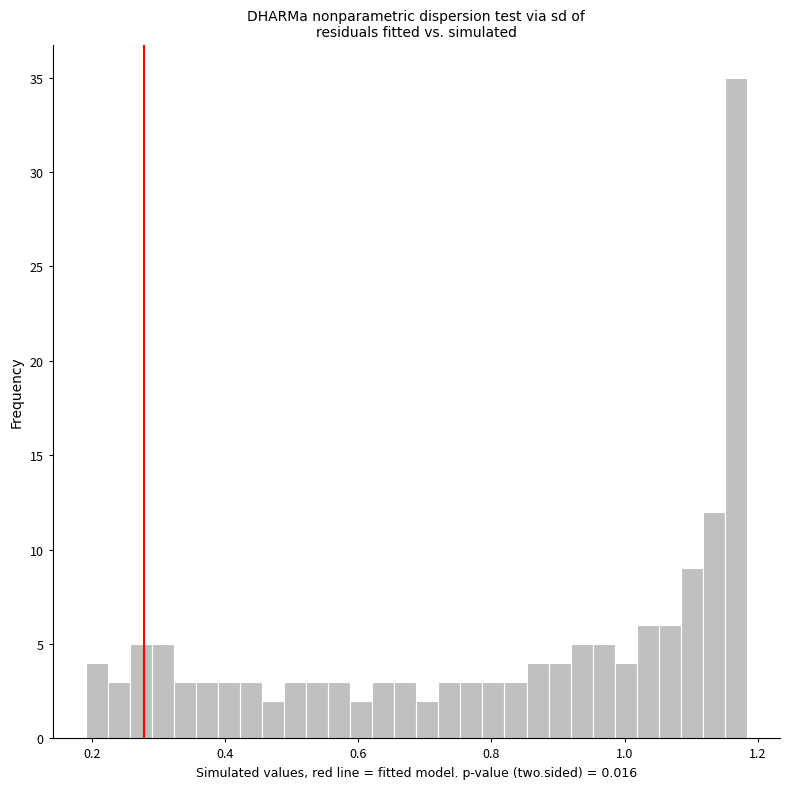

Around what value on the x-axis is the tallest bar? Give the approximate position of its centre, as read against the axis.

1.16